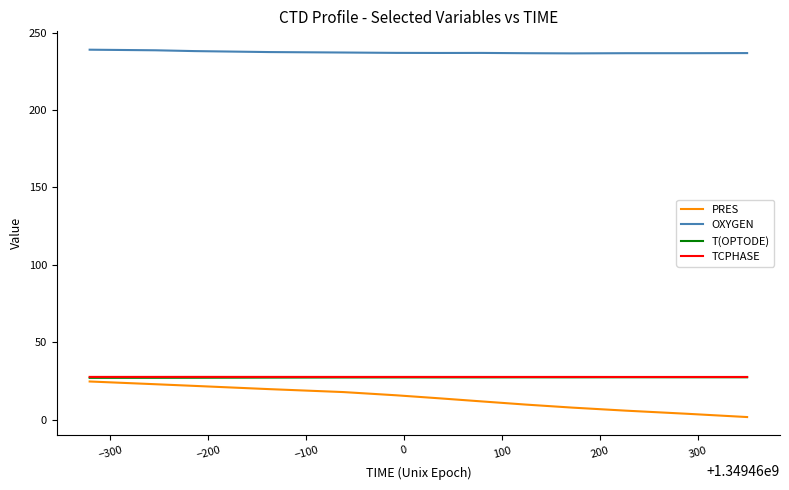

True or false: TCPHASE and OXYGEN cross at least once.

False